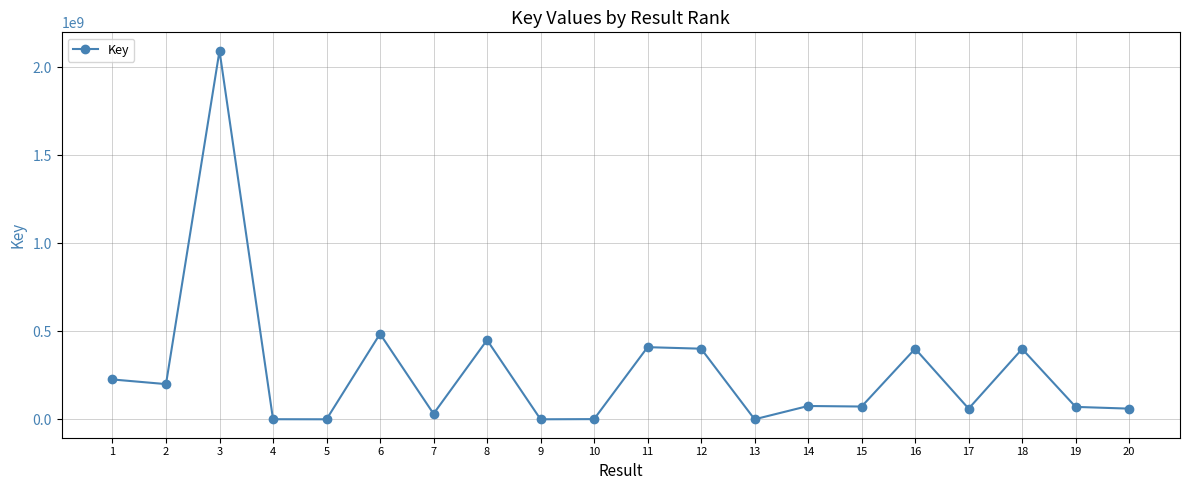

What is the maximum value shown in the chart?

2093889139